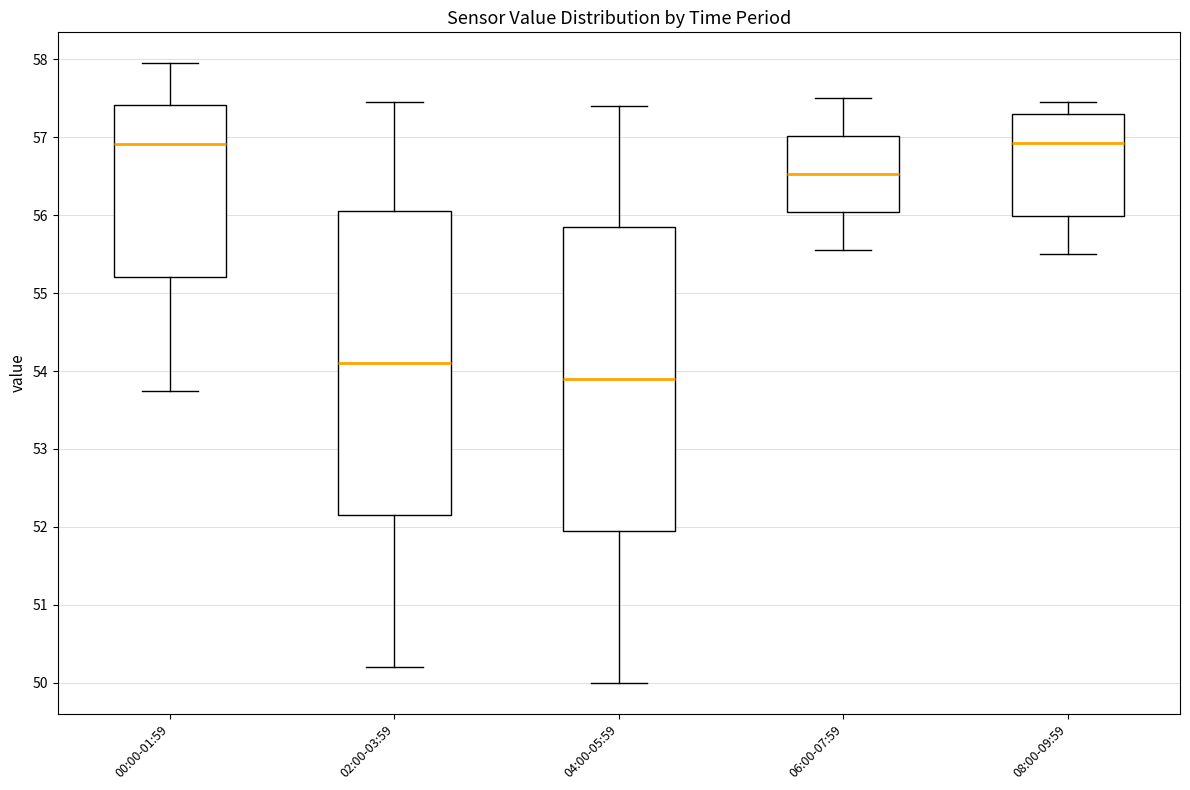

Reading left to right, transcribe this box plot: for each box, give where its median line is, the range the box spans, and where its two whiskers end, as read against the y-axis. The values are not printed on the chart, so give them approximately, as read against the axis.

00:00-01:59: median 56.9, box 55.2 to 57.4, whiskers 53.8 to 58.0
02:00-03:59: median 54.1, box 52.2 to 56.1, whiskers 50.2 to 57.5
04:00-05:59: median 53.9, box 52.0 to 55.9, whiskers 50.0 to 57.4
06:00-07:59: median 56.5, box 56.0 to 57.0, whiskers 55.6 to 57.5
08:00-09:59: median 56.9, box 56.0 to 57.3, whiskers 55.5 to 57.5